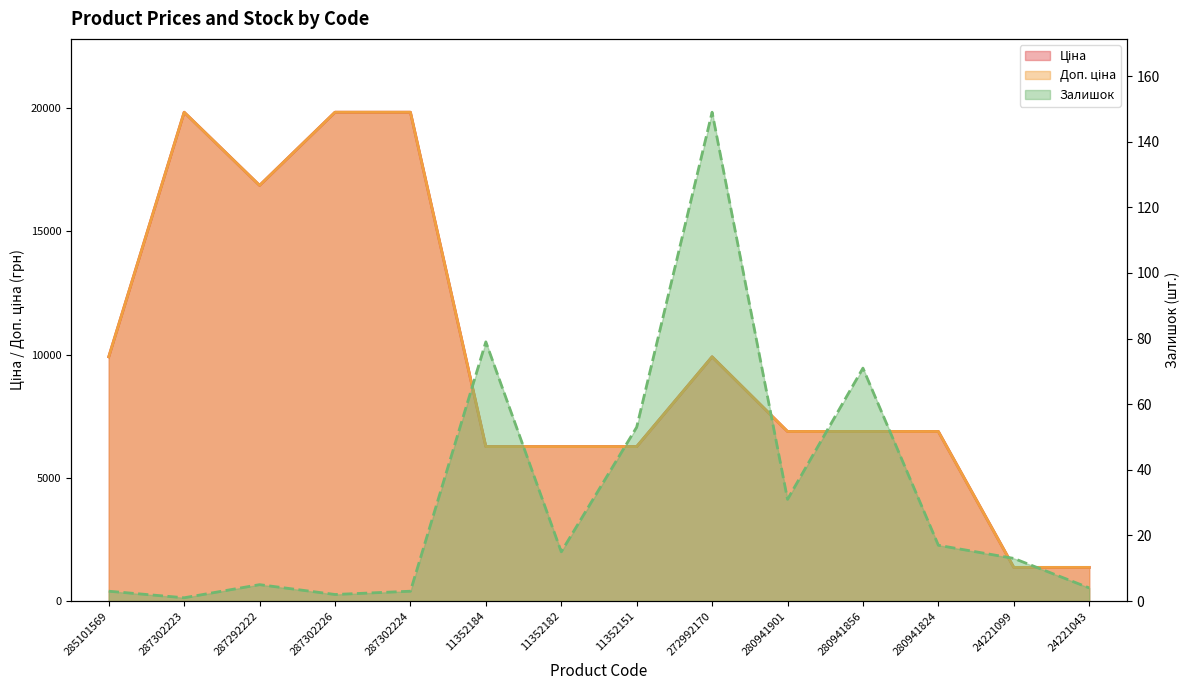

At 272992170, list the series in order from largest to smallest.

Ціна, Доп. ціна, Залишок